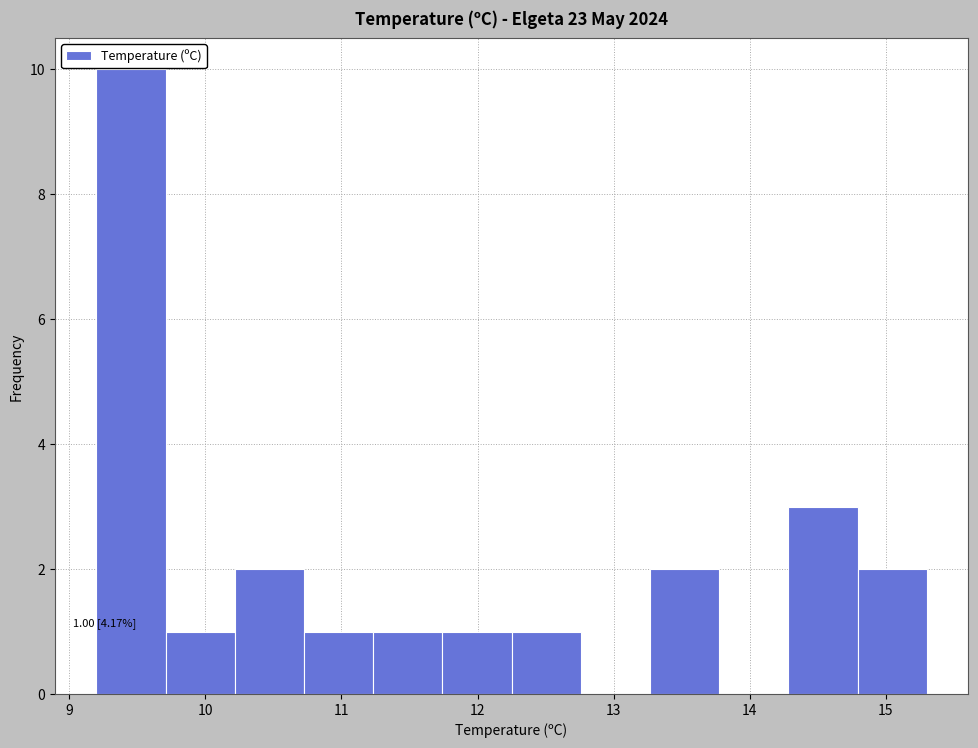

Over which range of the x-axis is the bar tallest?

9.2 to 9.7